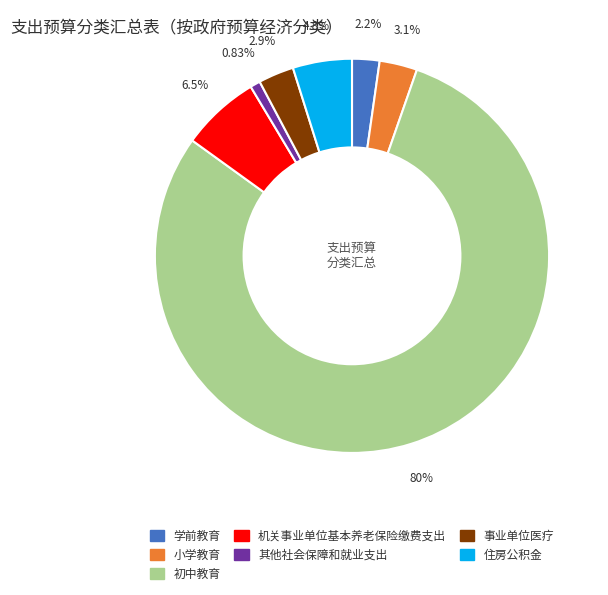

To the nearest percent, what is the average slice percentage?

14%